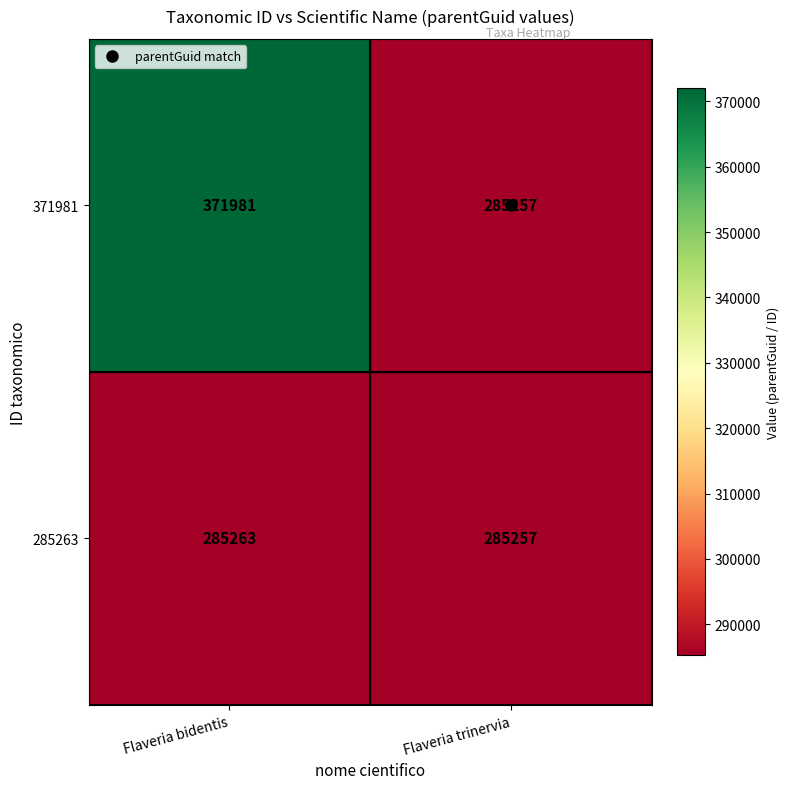

List the labels in order of 285263 value, smallest first.

Flaveria trinervia, Flaveria bidentis